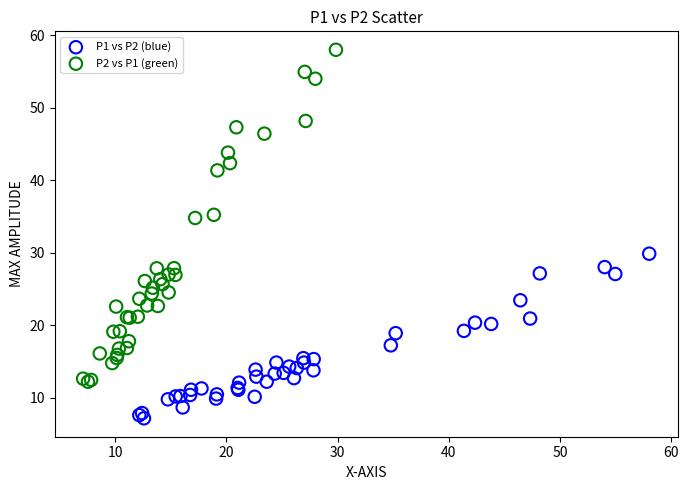

What are all the series names shown in the legend?

P1 vs P2 (blue), P2 vs P1 (green)